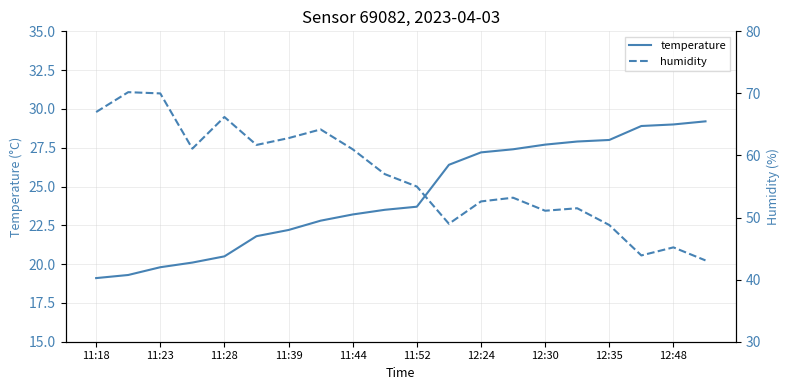

Does the chart display data point markers on the line(s)?

No